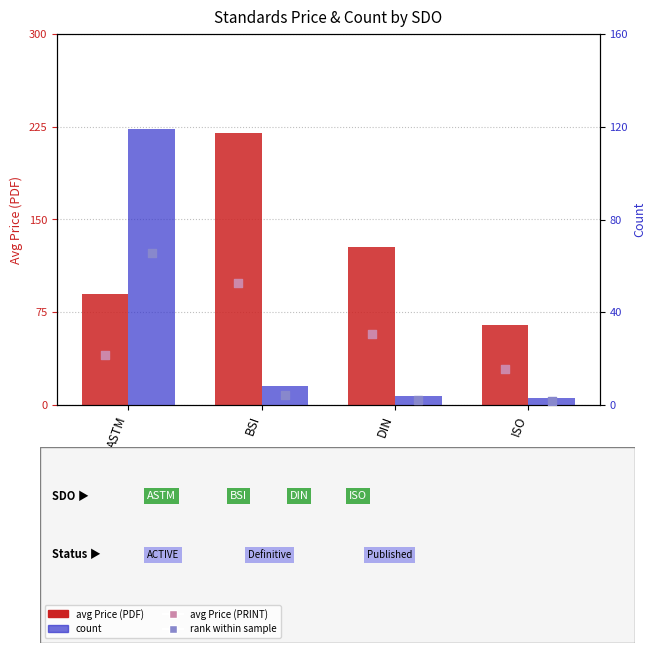

Which series reaches the maximum Y coordinate?

avg Price (PDF)